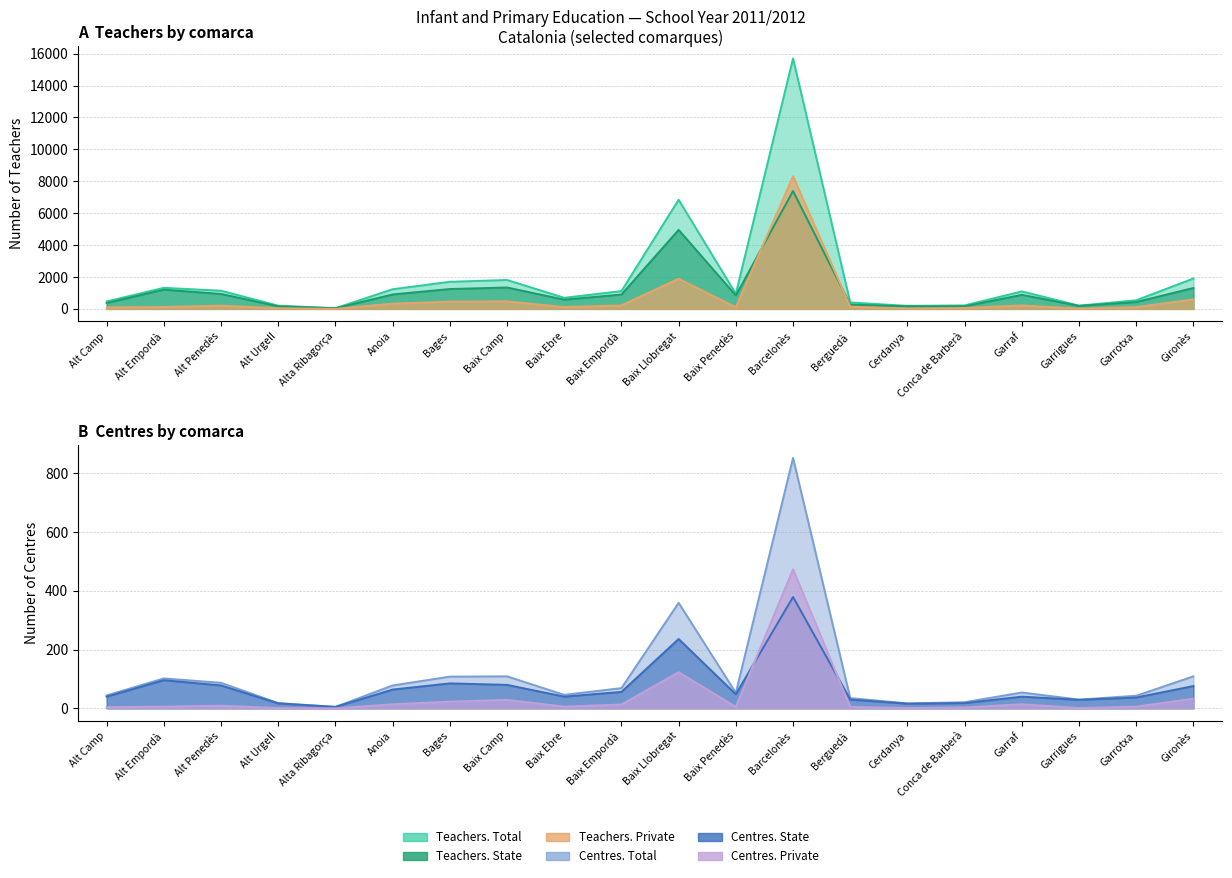

Read the Teachers. Private value at Baix Ebre, to the nearest 100.

100